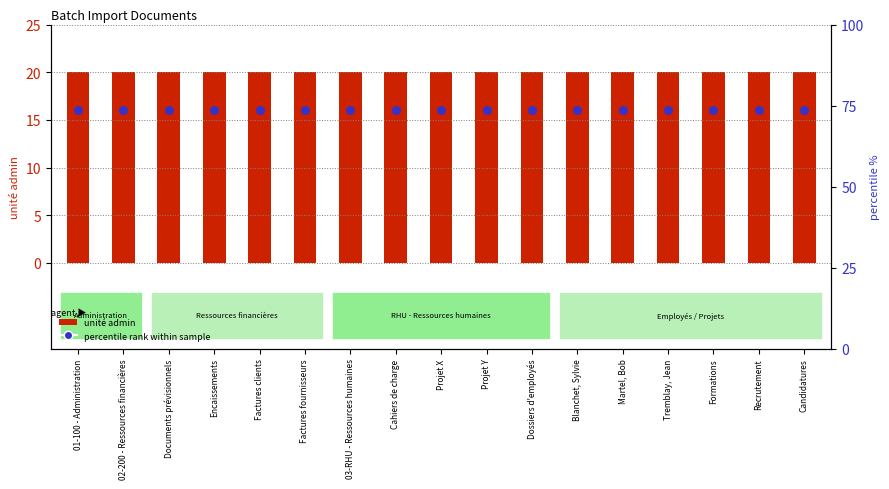

Which series has the largest Y range (max minus min)?

unité admin